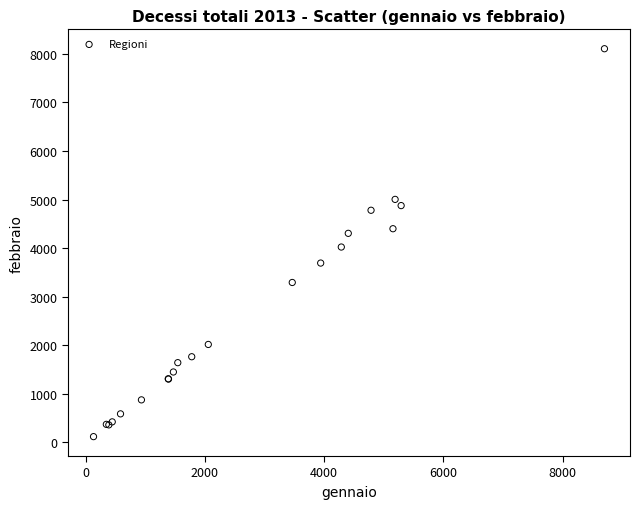

What Y value in the scatter plot is closest to 4111?

4022